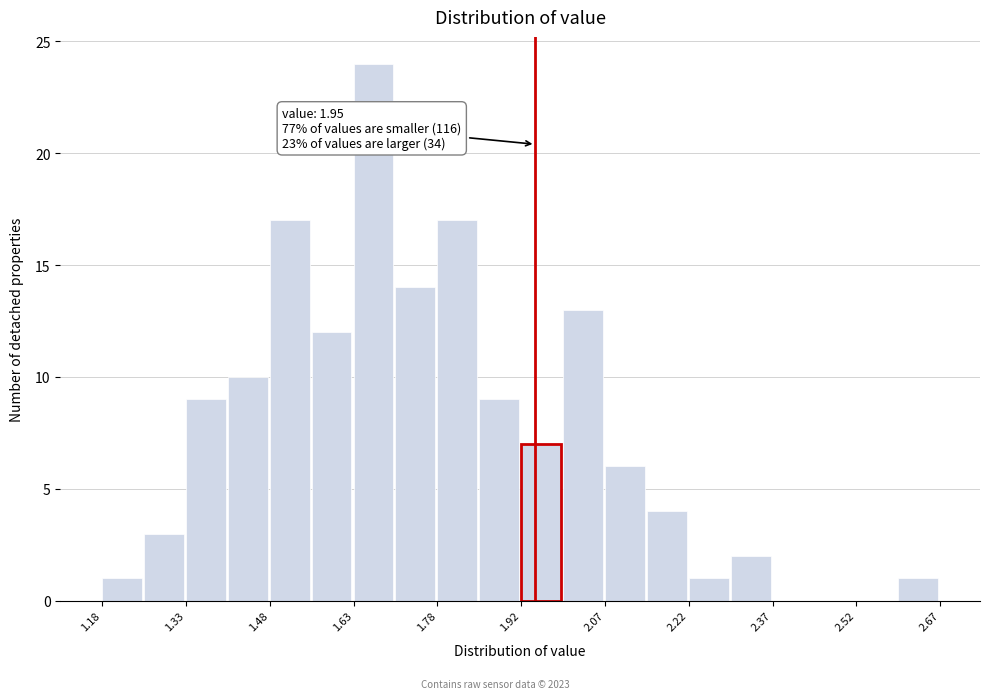

Around what value on the x-axis is the tallest bar? Give the approximate position of its centre, as read against the axis.

1.66